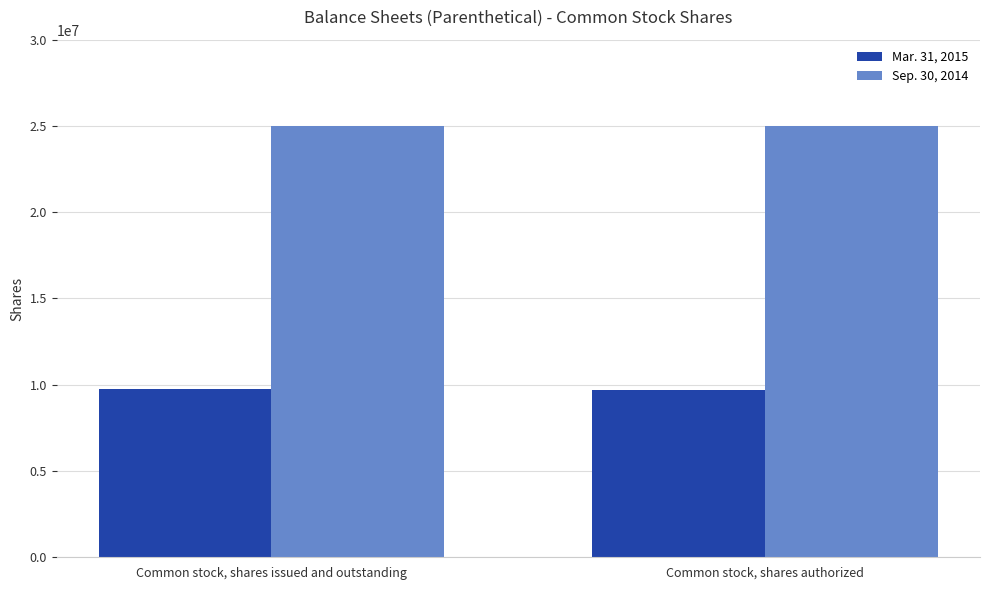

What is the spread (max minus min) of values at Common stock, shares authorized?

15296730